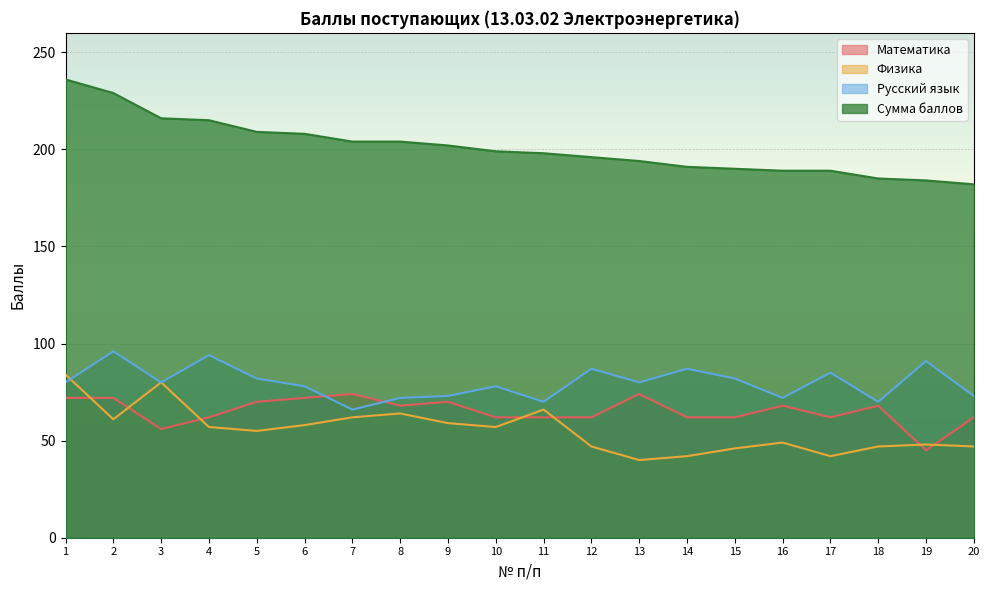

The value of Русский язык at 9 is 73. True or false?

True